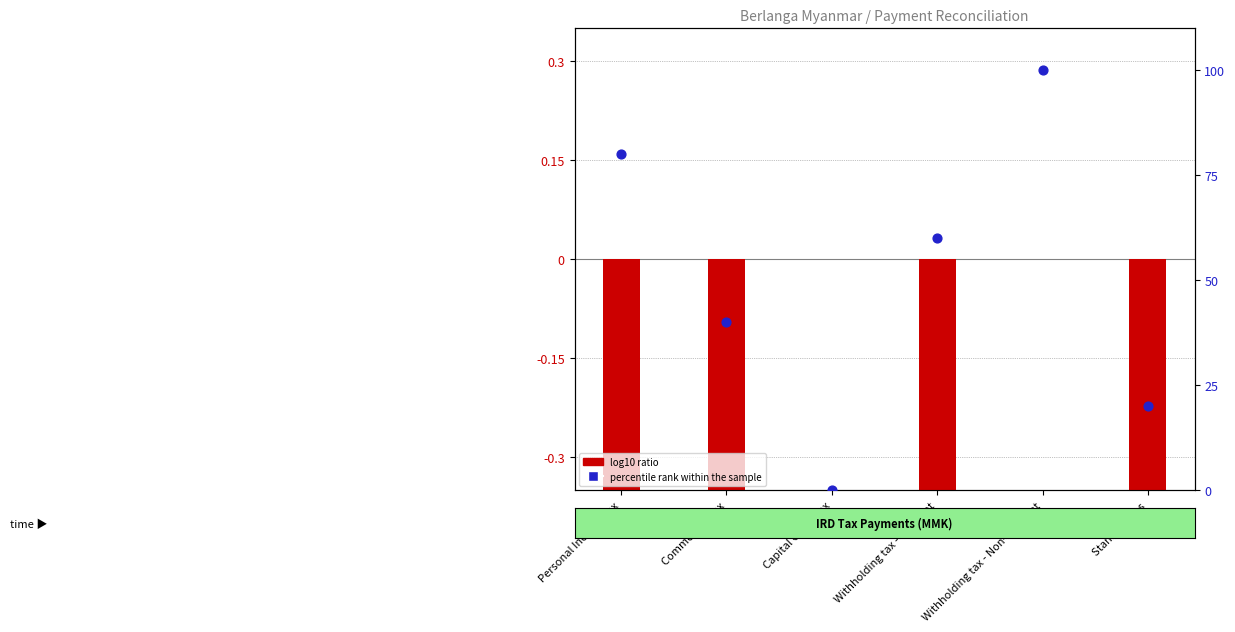

Which series reaches the maximum Y coordinate?

percentile rank within the sample